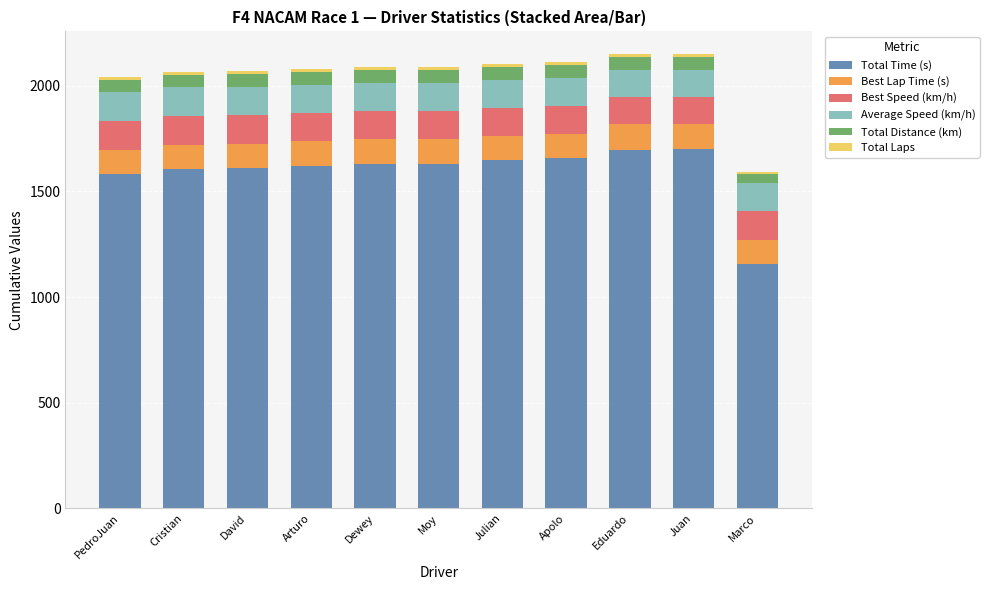

The value of Total Time (s) at Marco is 1155.7. True or false?

True